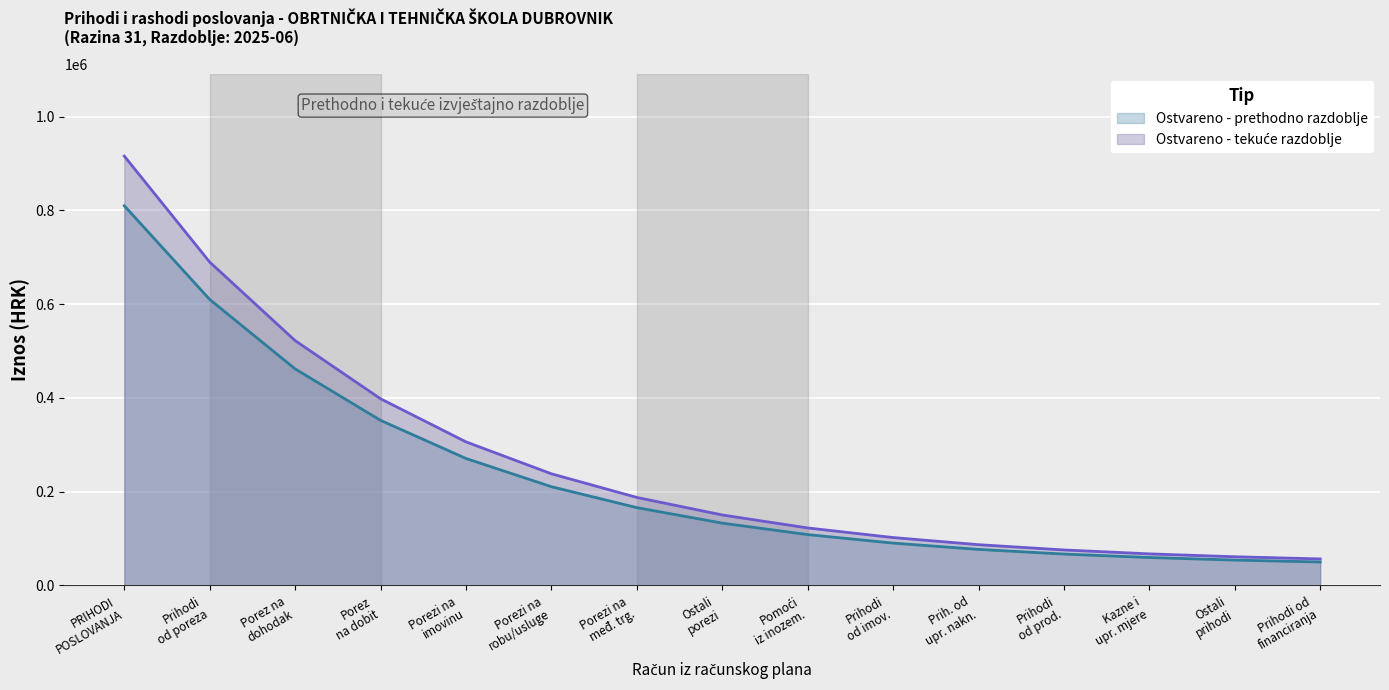

True or false: Prihodi poslovanja and Rashodi poslovanja intersect in this chart.

False